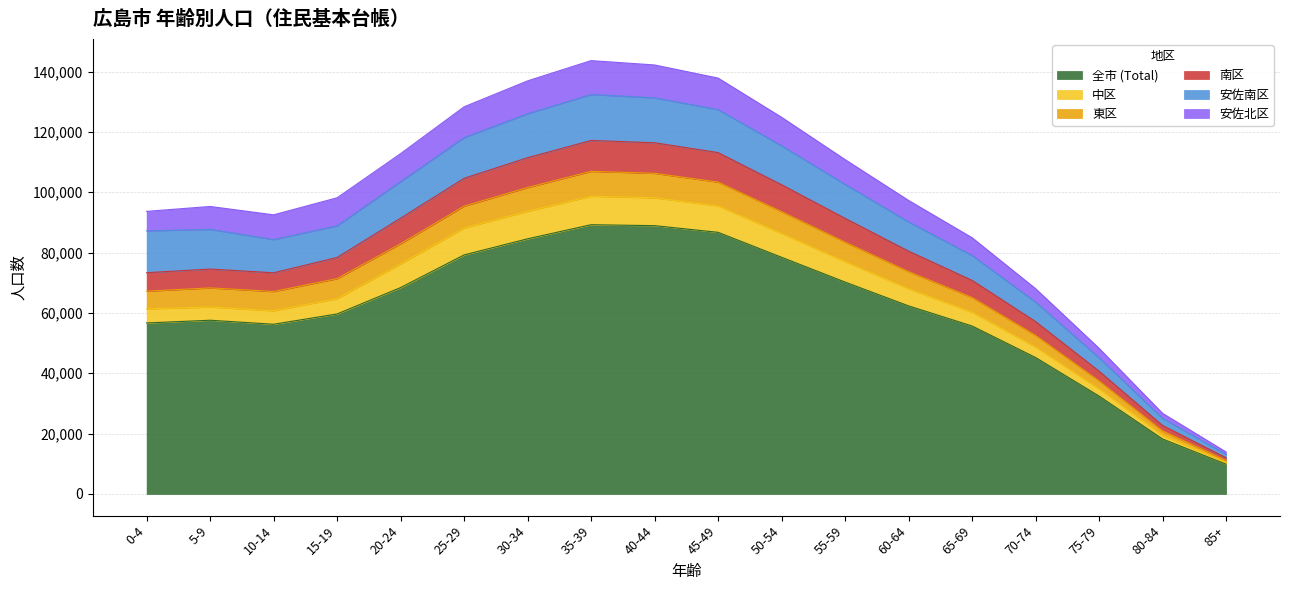

What is the value of the 南区 point at the 11th from the left?

102503